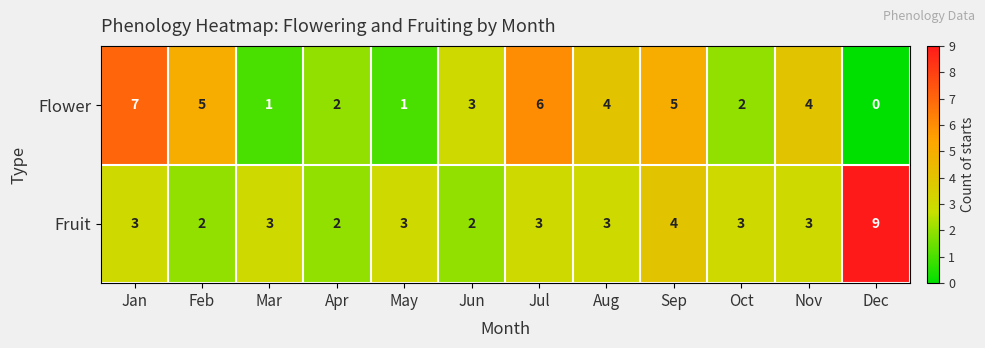

Is it true that Fruit equals 4 at Sep?

True